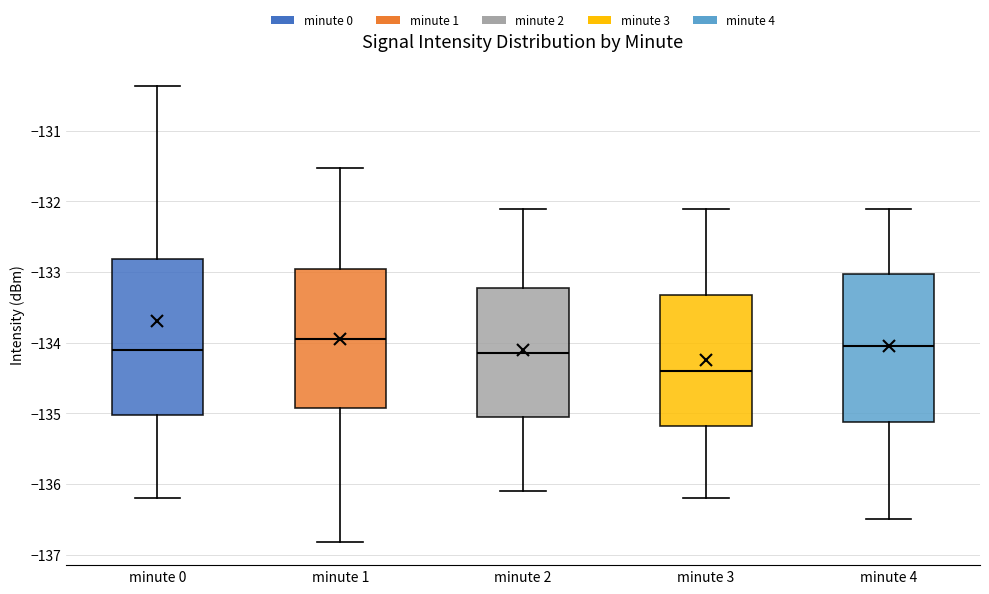

Where is the upper edge of the box for minute 2 on the y-axis? The values are not printed on the chart, so give them approximately, as read against the axis.

-133.2